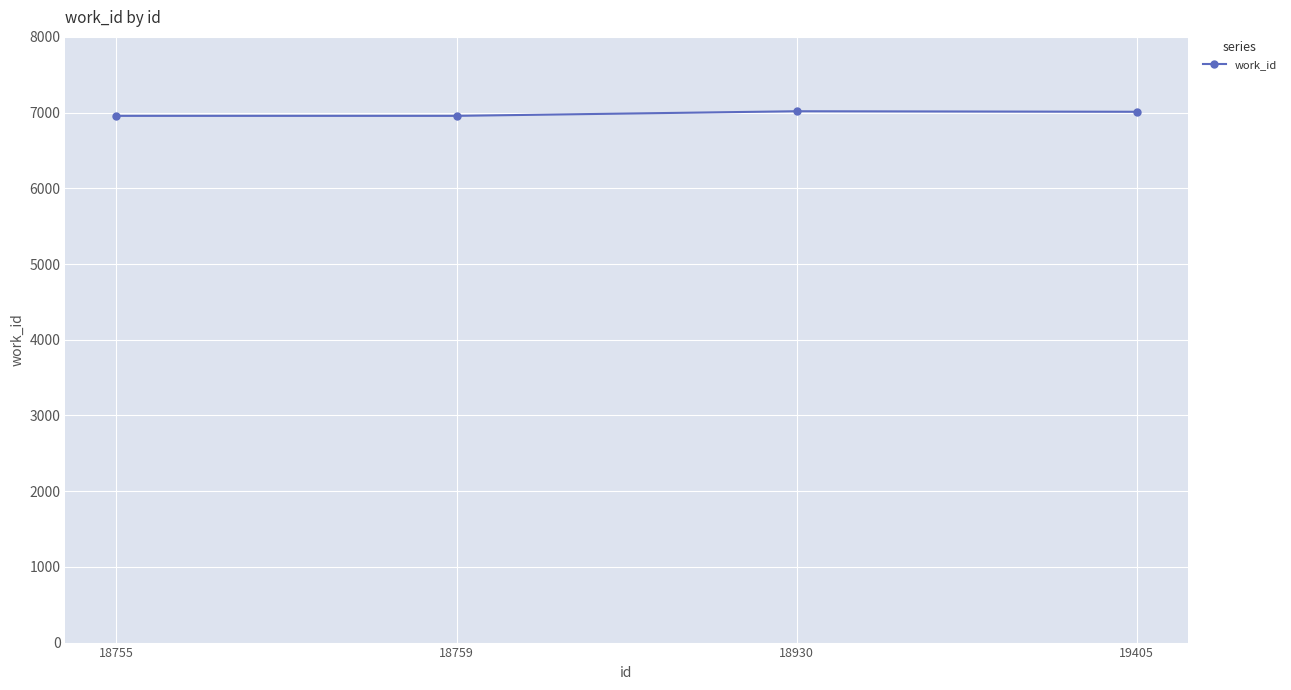

How many data points are less than 7011?

2